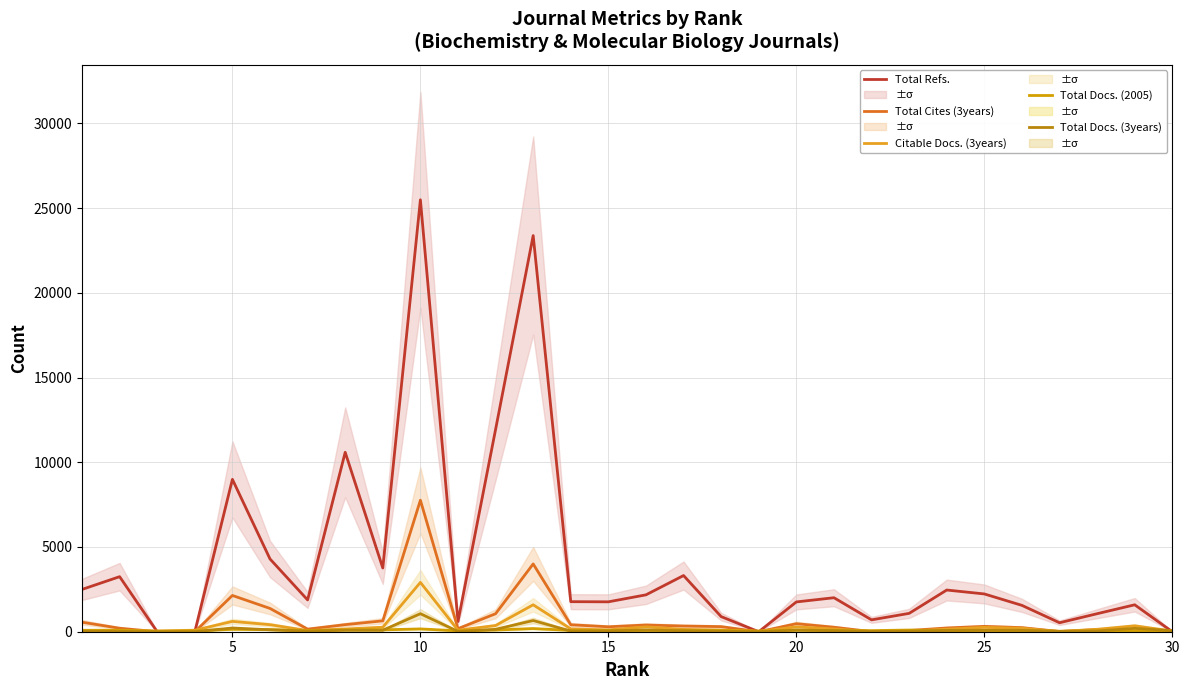

Does the chart have visible grid lines?

Yes